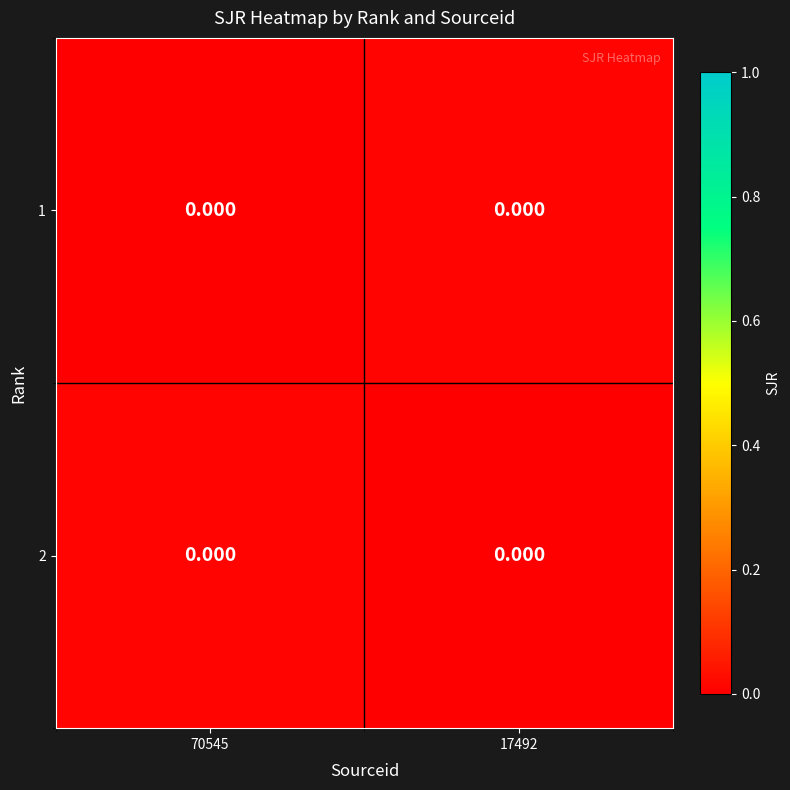

At 17492, list the series in order from smallest to largest.

2, 1